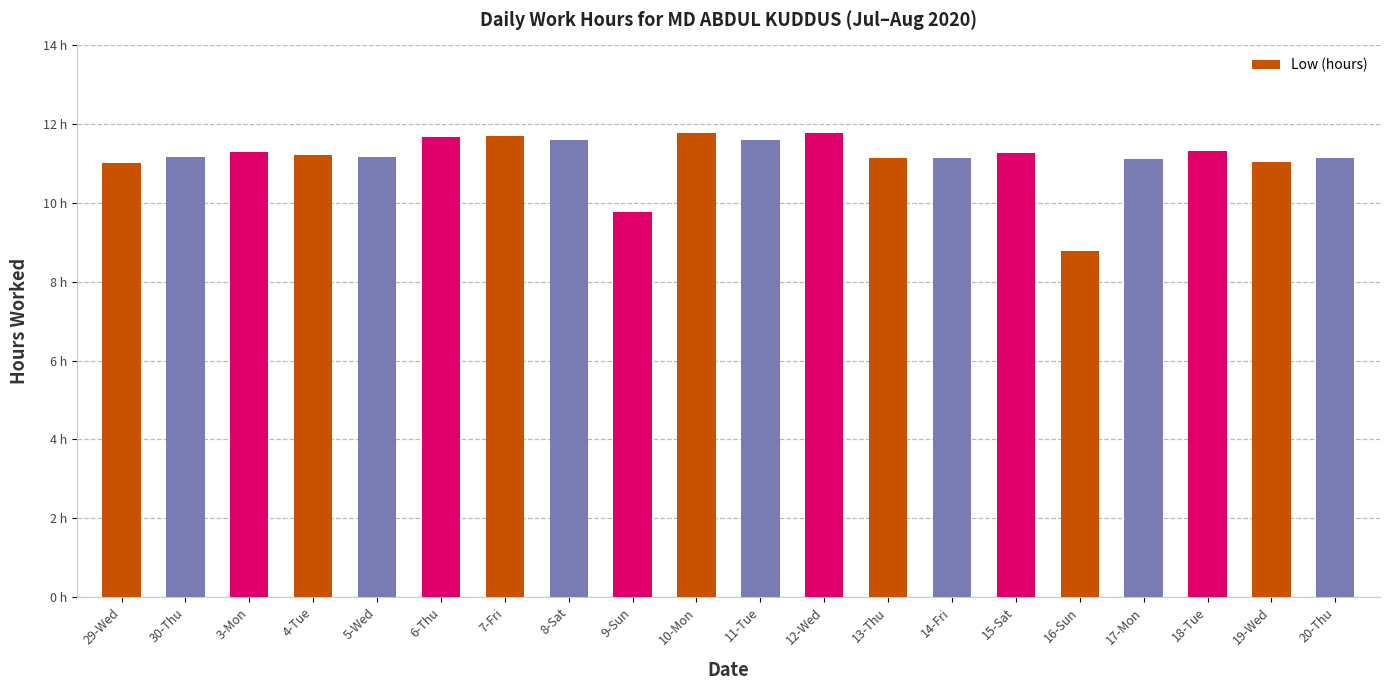

Are the bars horizontal?

No